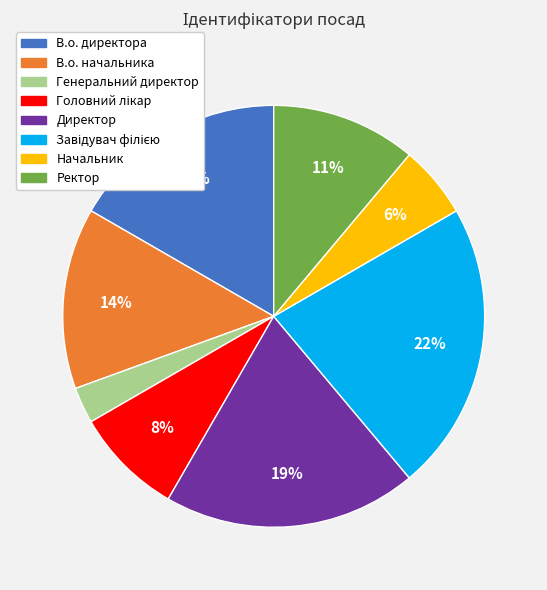

Is there any slice that represents more than half of the pie?

No